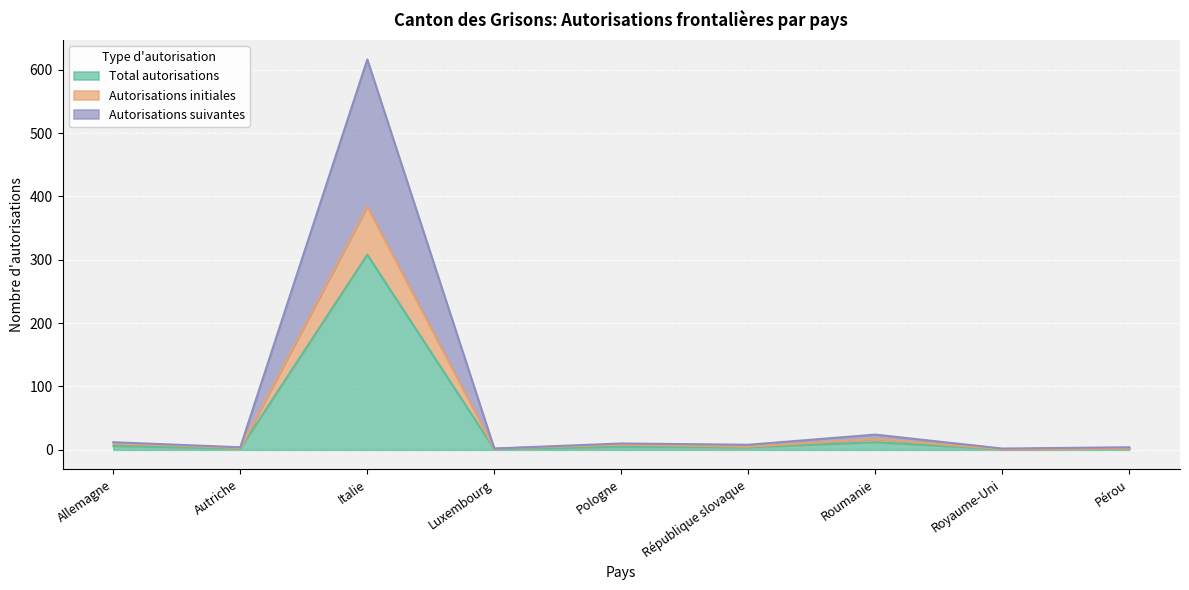

Count the number of categories in the chart.

9